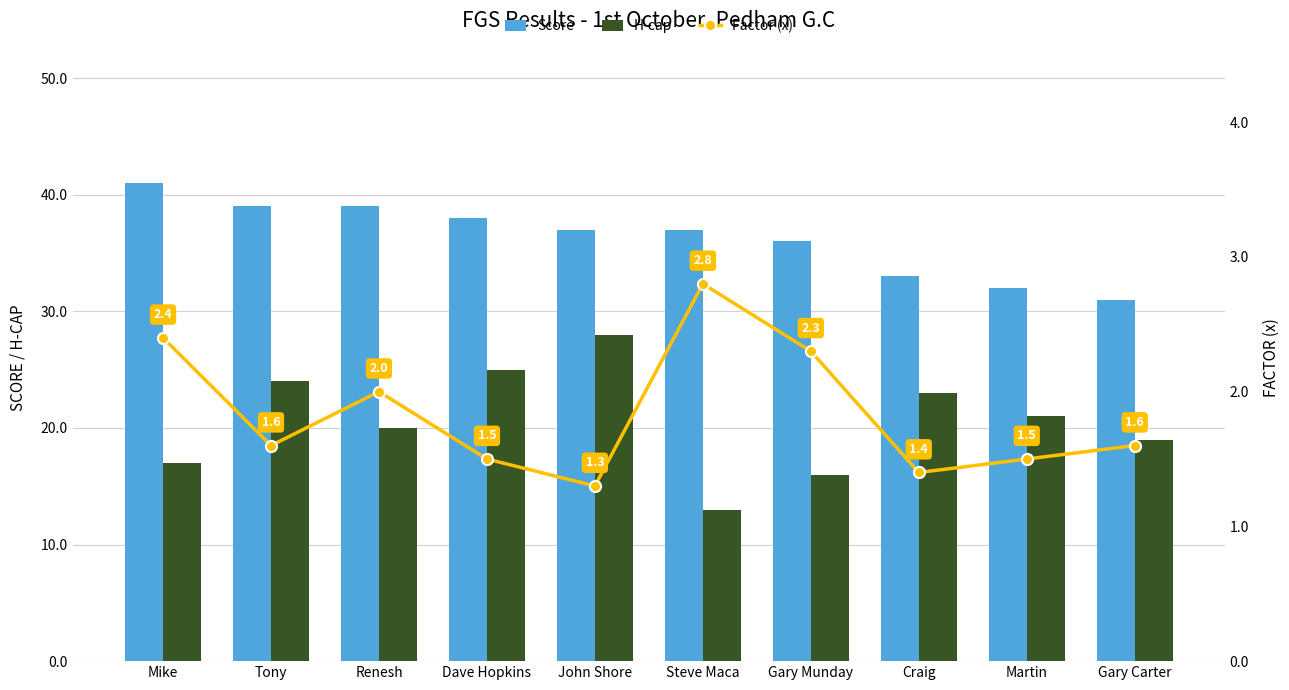

What are all the series names shown in the legend?

Score, H-cap, Factor (x)